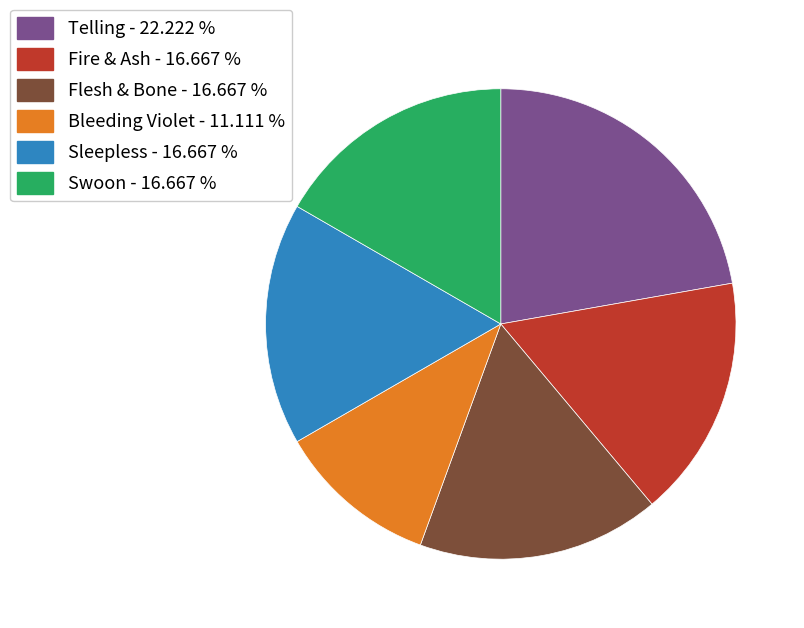

What is the ratio of the value at Bleeding Violet to the value at Telling?

0.5